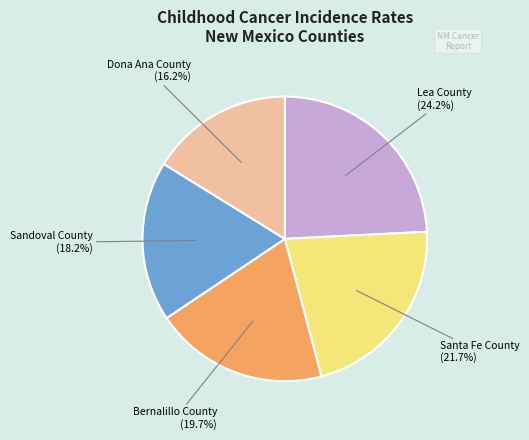

Count the number of slices in the pie.

5